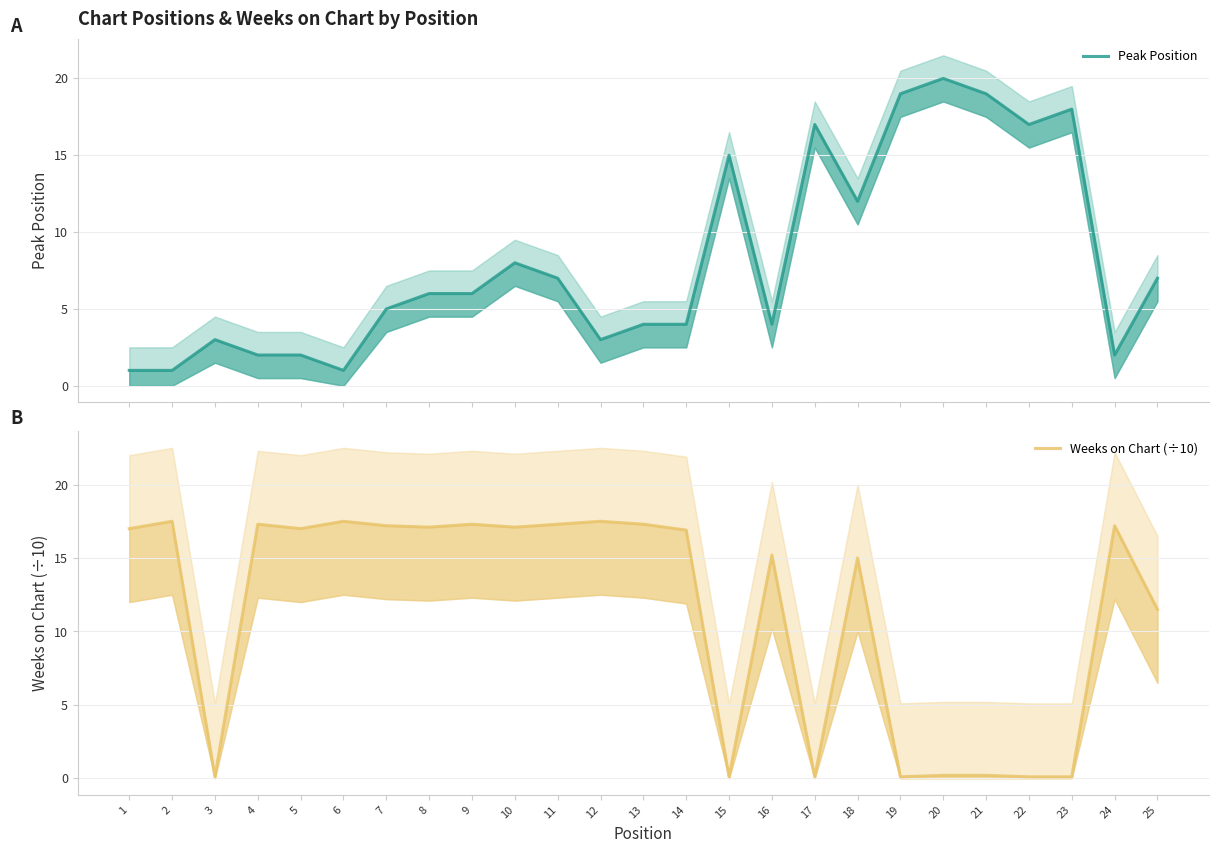

Where does the Weeks on Chart (÷10) series first go above 17?

2